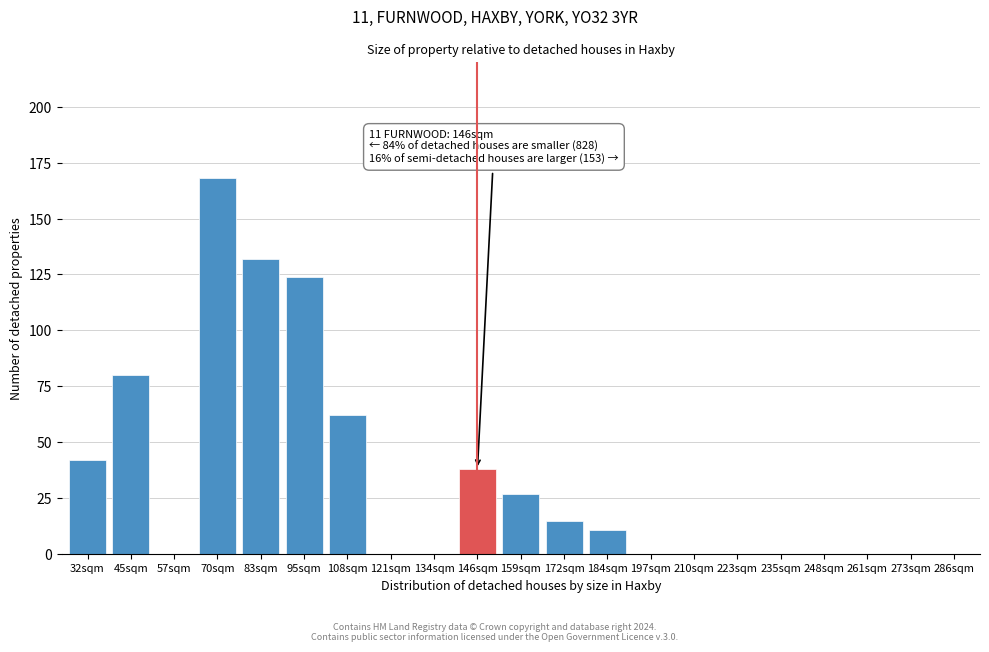

Reading left to right, transcribe all the data shown in this chart.

32sqm=42	45sqm=80	57sqm=0	70sqm=168	83sqm=132	95sqm=124	108sqm=62	121sqm=0	134sqm=0	146sqm=38	159sqm=27	172sqm=15	184sqm=11	197sqm=0	210sqm=0	223sqm=0	235sqm=0	248sqm=0	261sqm=0	273sqm=0	286sqm=0